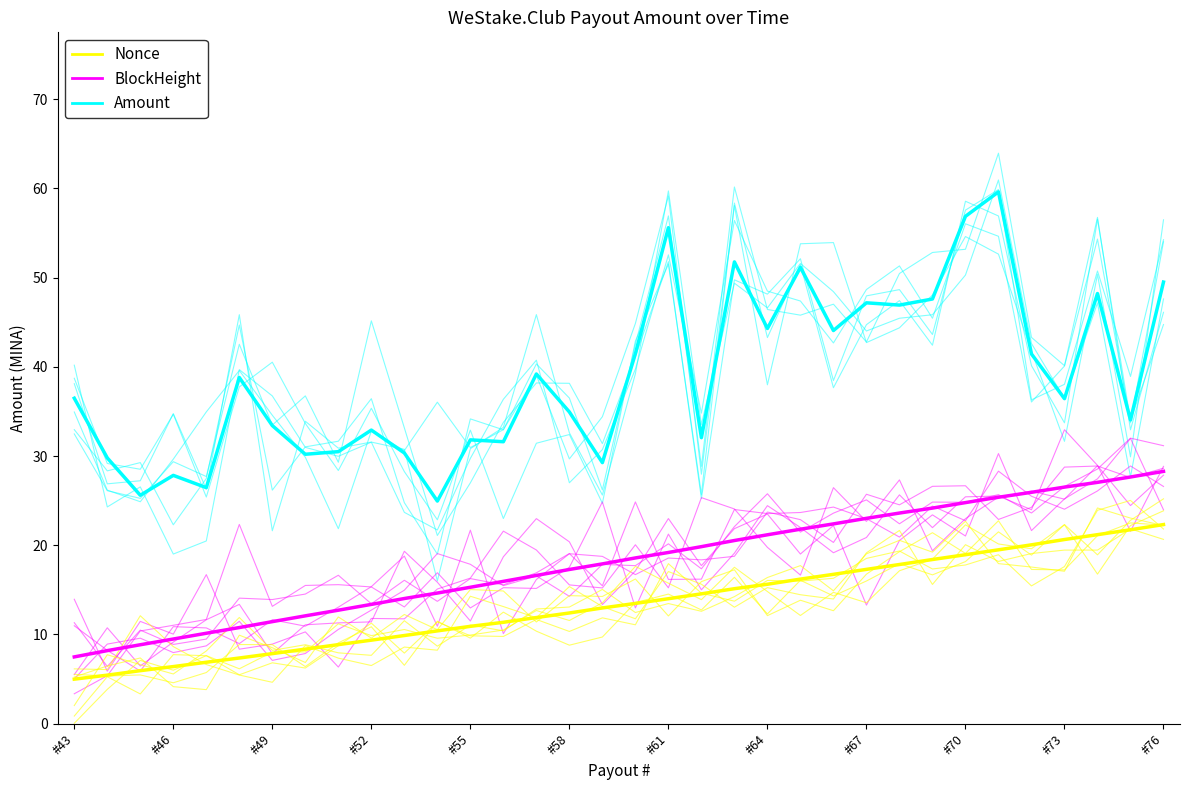

Between #58 and #73, which is larger?

#73